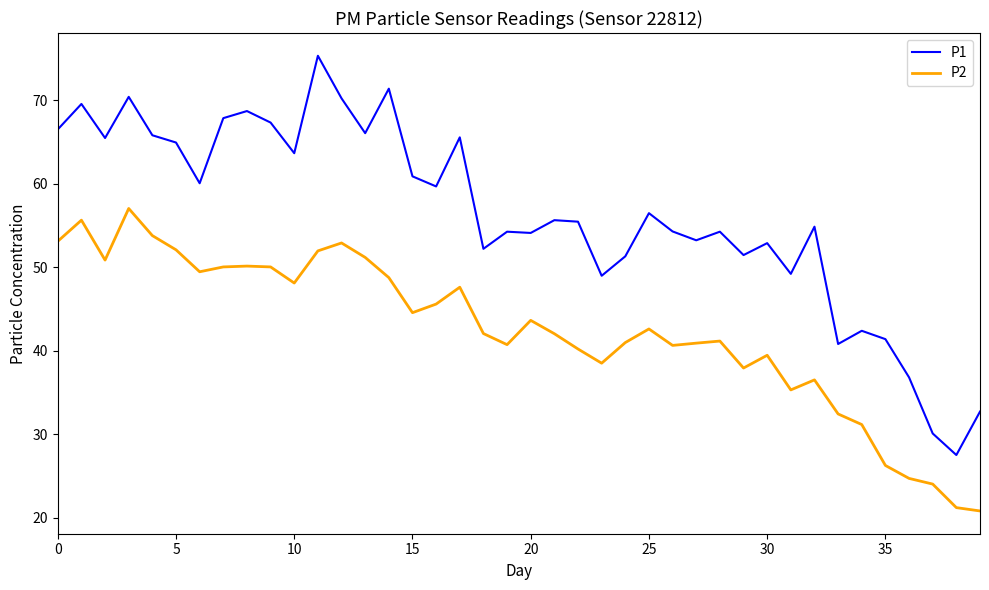

Which series has the widest spread of values?

P1